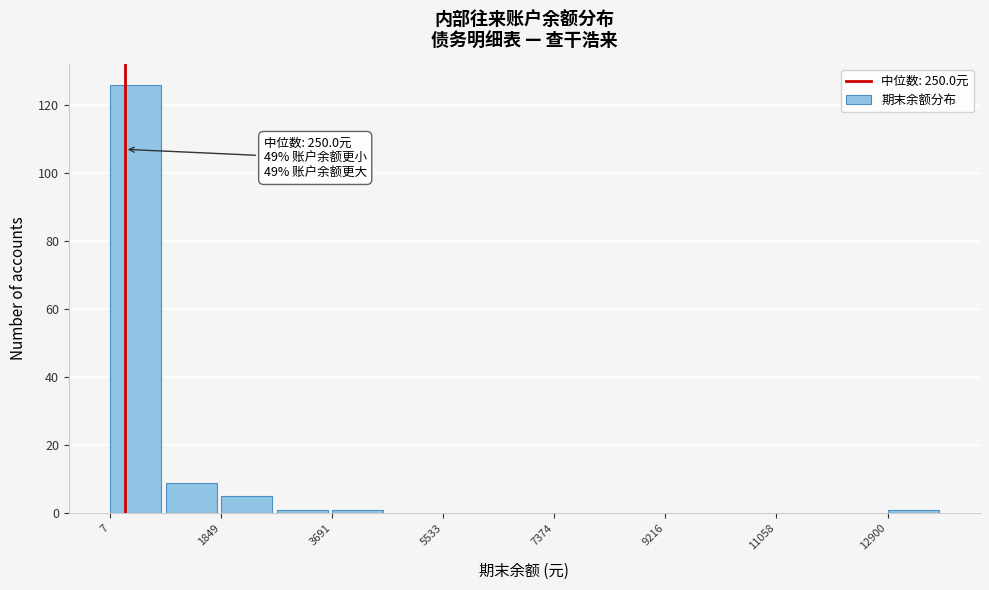

Which range on the x-axis has the tallest bar?

0 to 1000